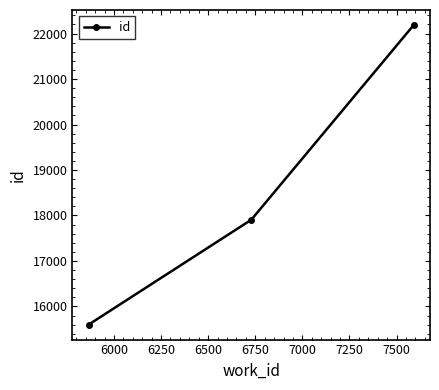

What is the average value?

18565